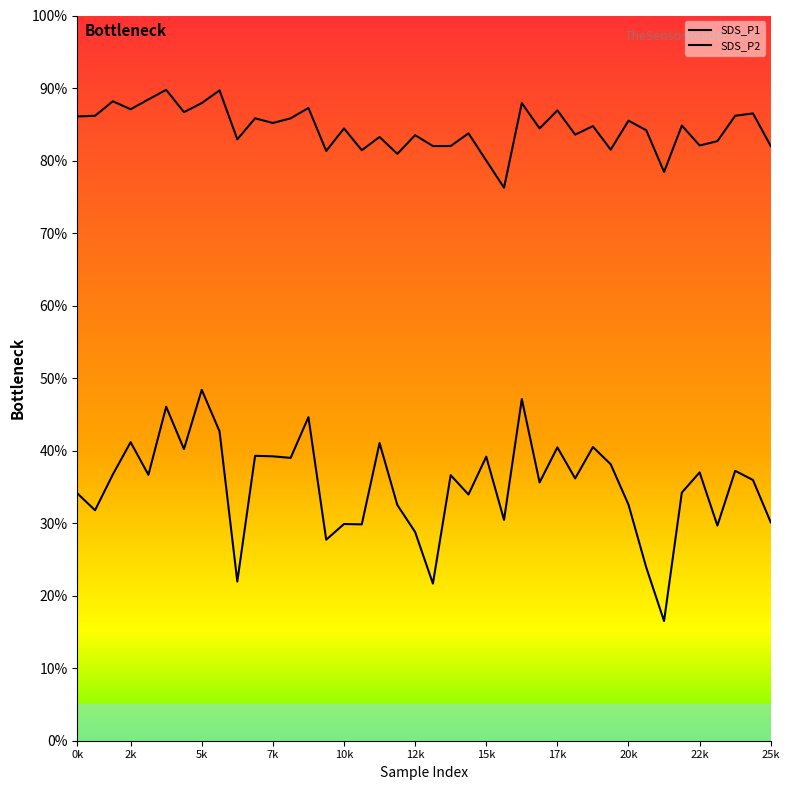

How many series are shown in this chart?

2